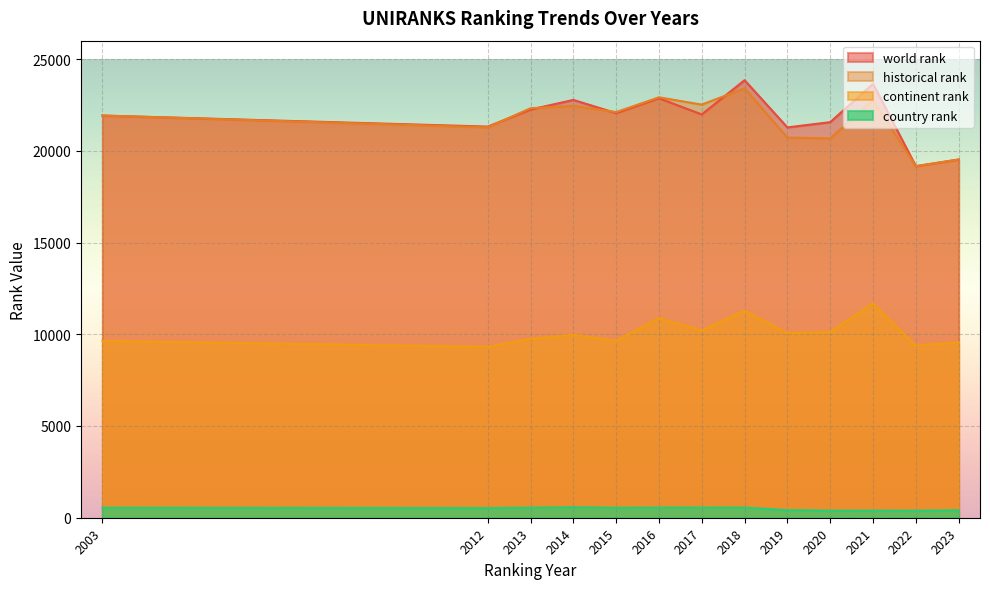

What is the maximum value for continent rank?

11679